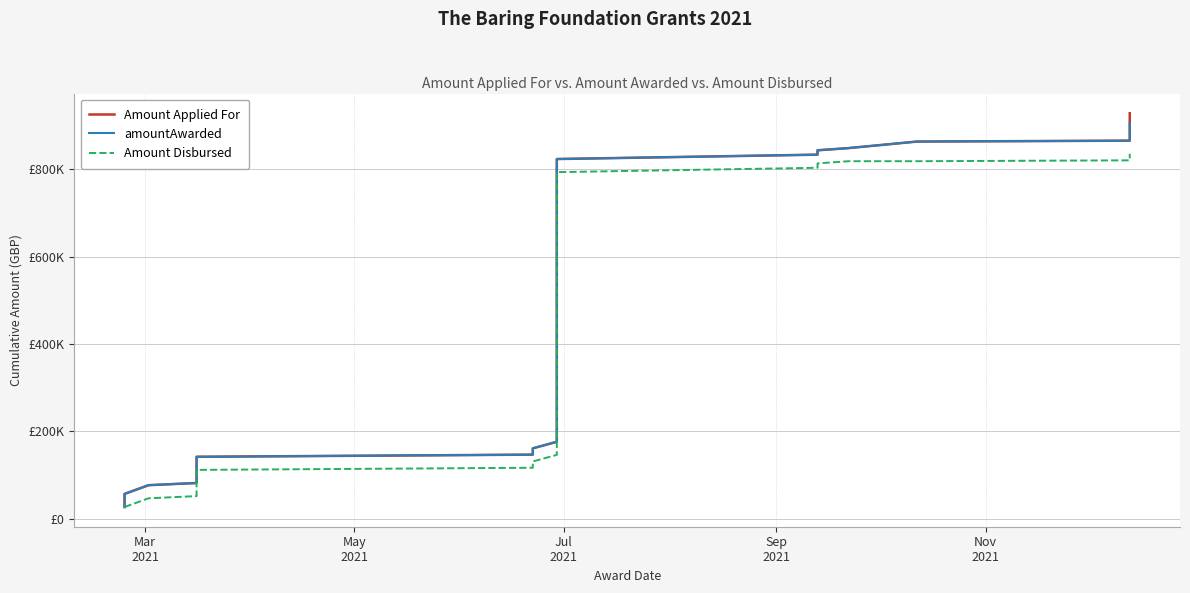

What is the smallest value displayed?

26900